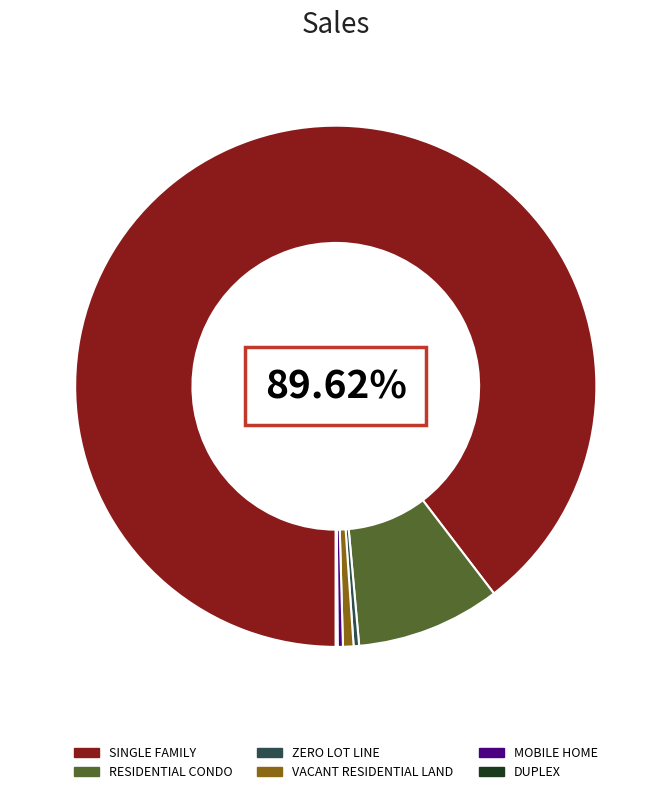

To the nearest percent, what percentage of the pie is RESIDENTIAL CONDO?

9%